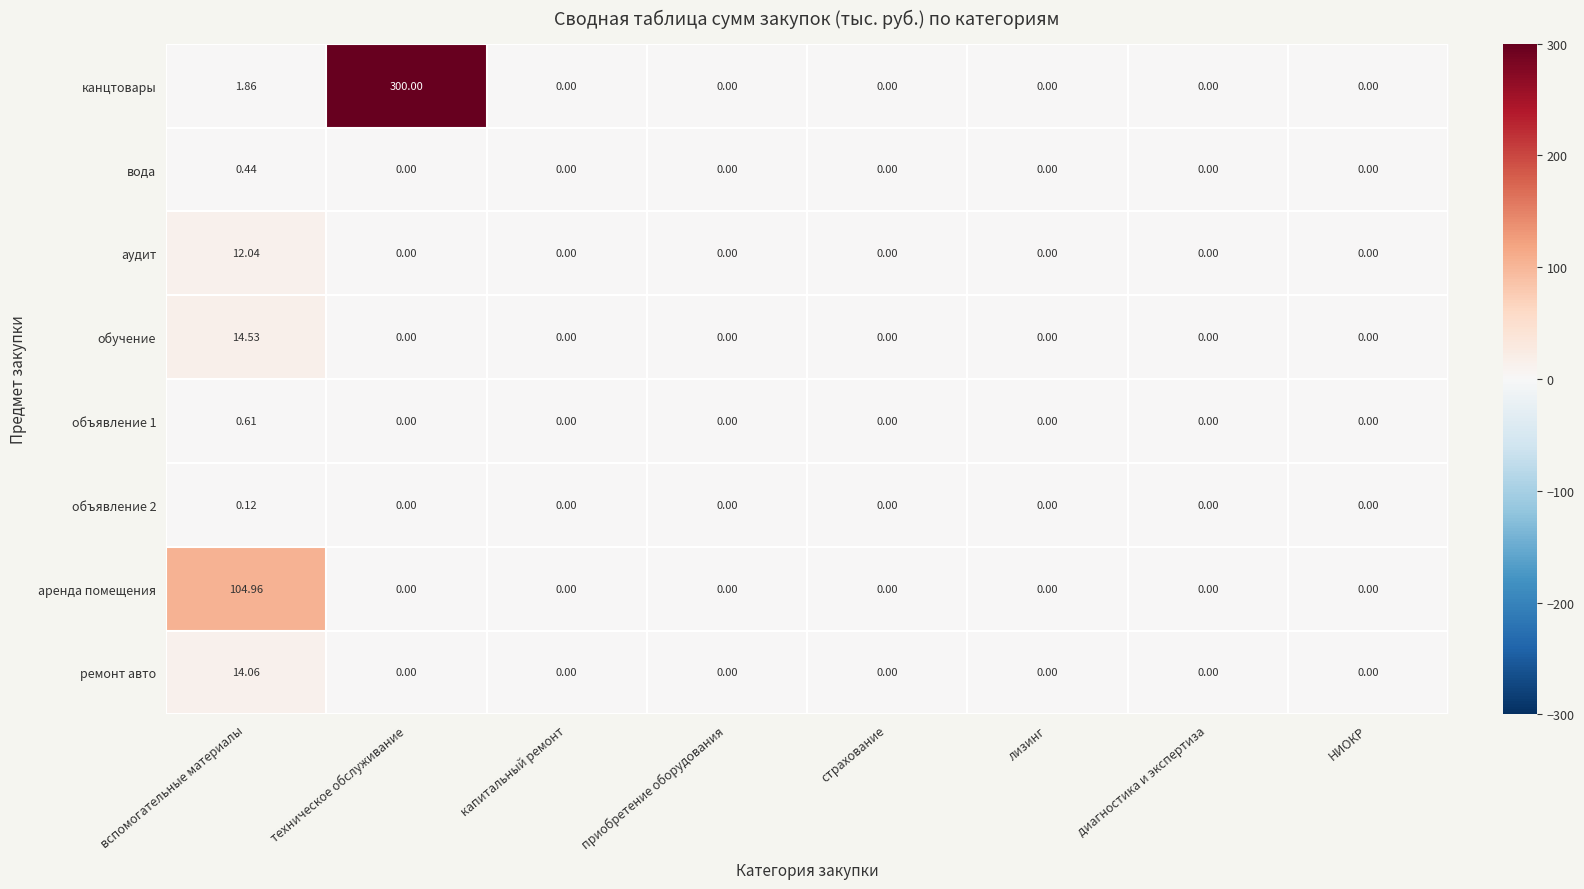

At which label does аренда помещения reach its peak?

вспомогательные материалы